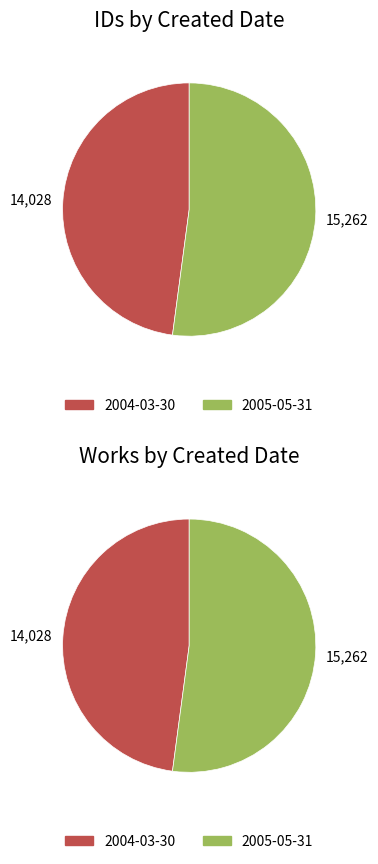

To the nearest percent, what is the difference between the largest and smallest slice percentages?

4%